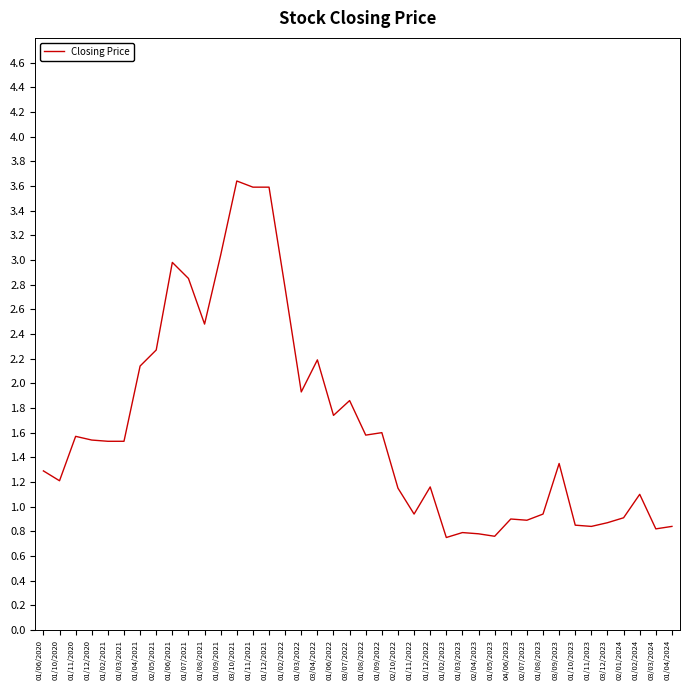

What is the greatest value displayed?

3.6